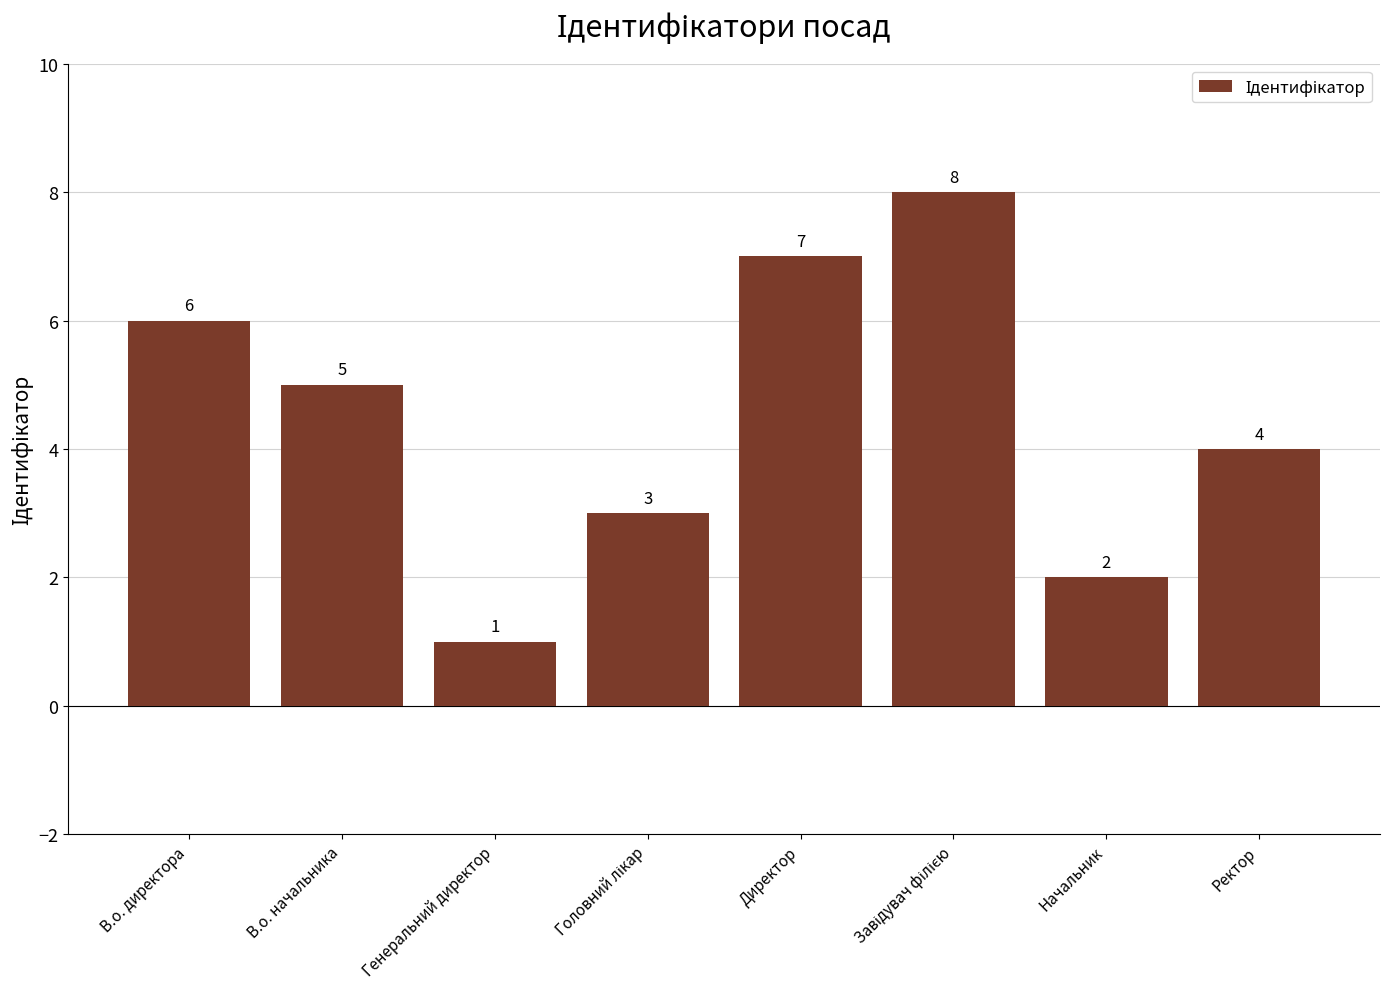

Where does the data first go above 5?

В.о. директора